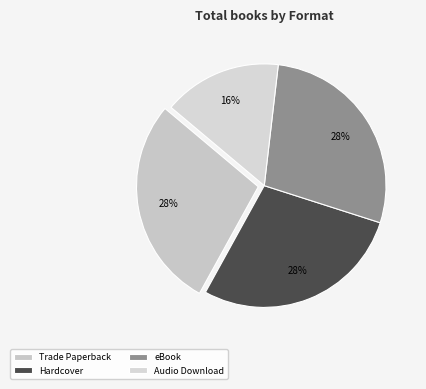

What percentage is the eBook slice, to the nearest percent?

28%